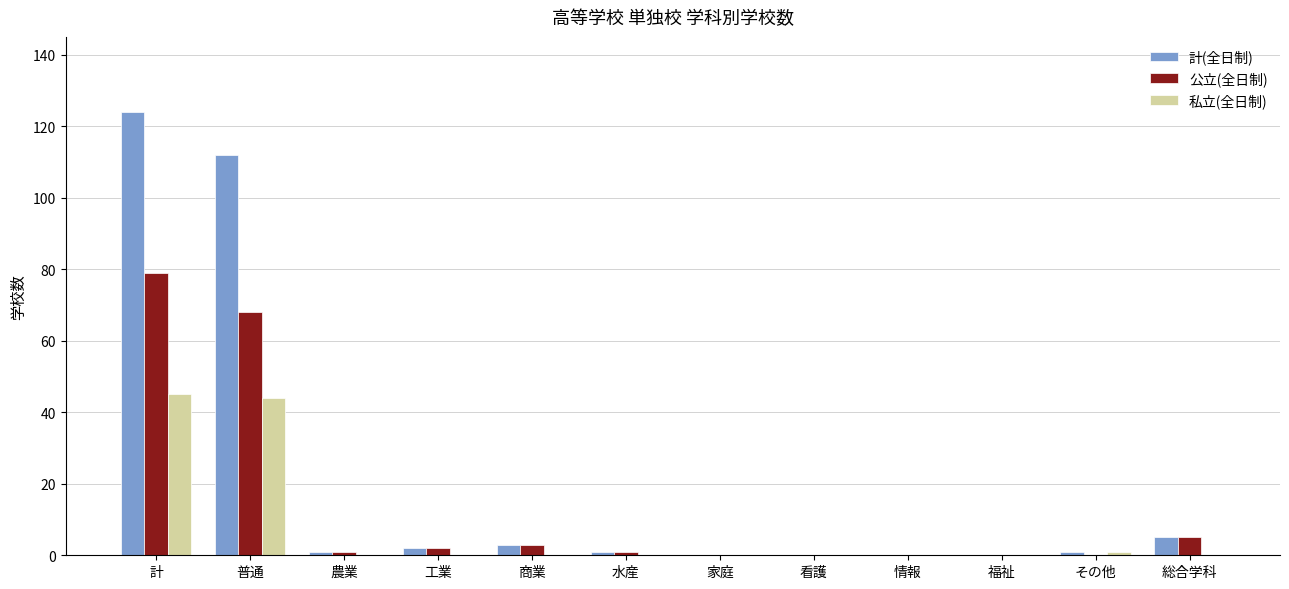

What is the sum of all 計(全日制) values?

249